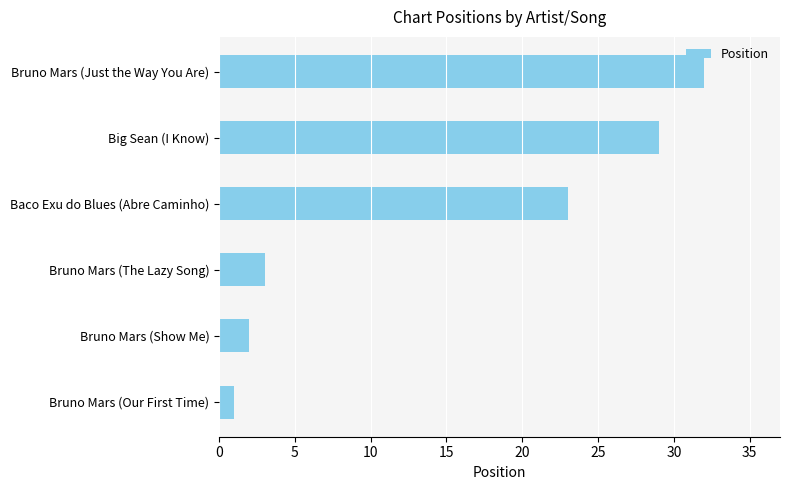

What is the change in value from Bruno Mars (The Lazy Song) to Big Sean (I Know)?

+26